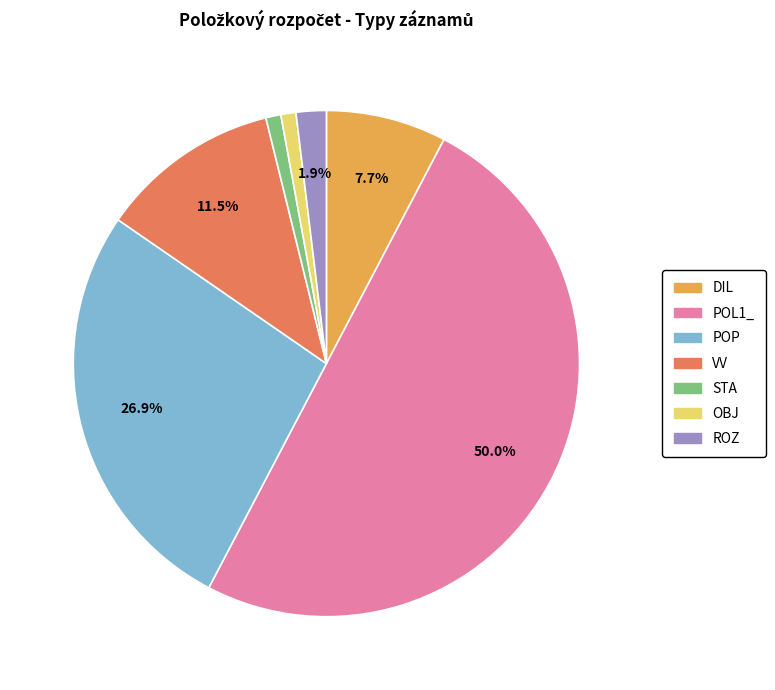

Approximately how many times larger is the value at POP compared to POL1_?

0.5